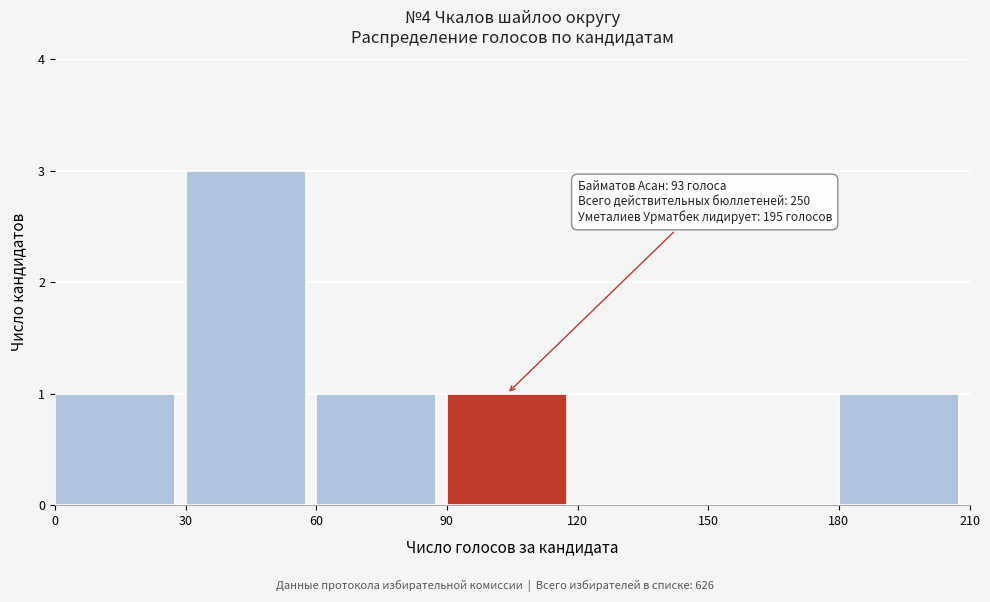

Over which range of the x-axis is the bar tallest?

30 to 60